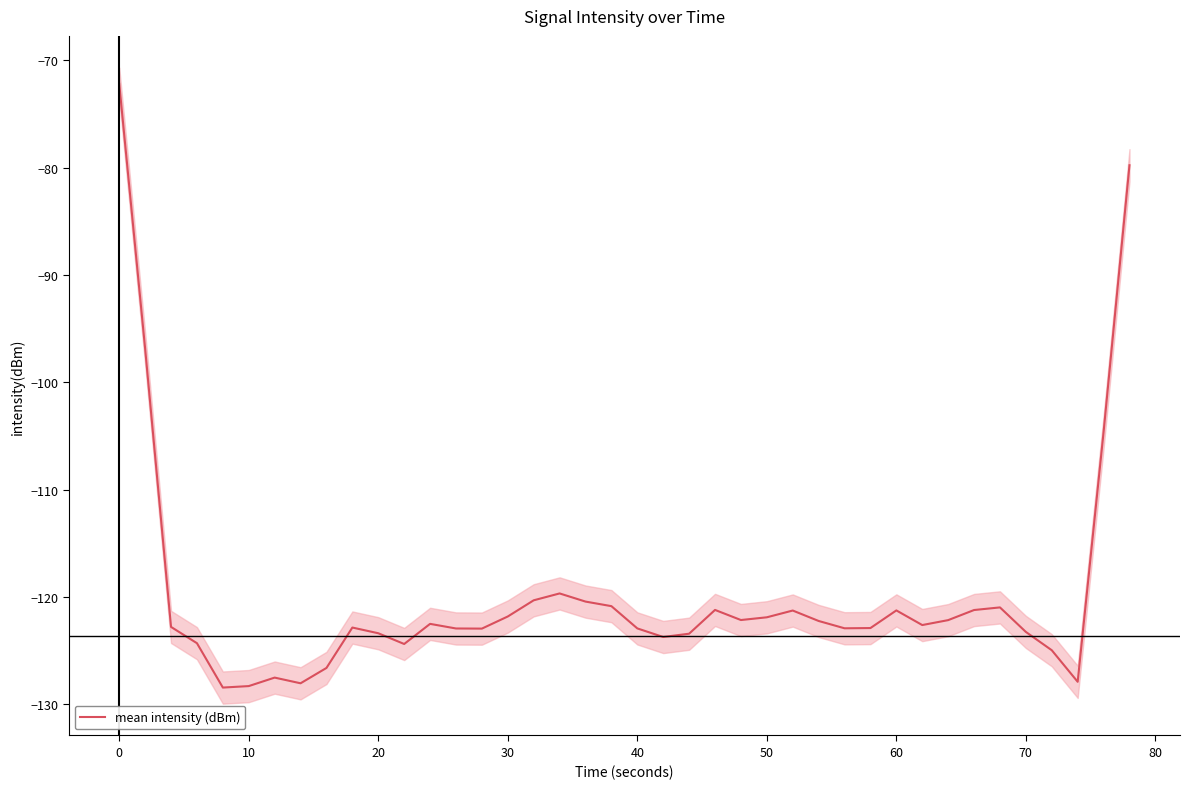

Count the number of categories in the chart.

40